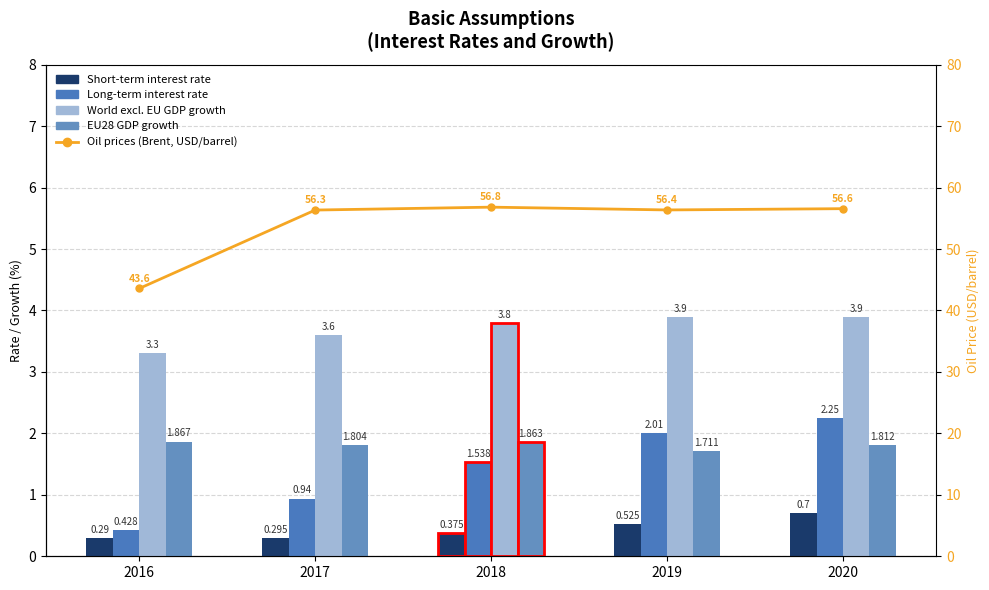

The value of EU28 GDP growth at 2016 is 1.9. True or false?

True